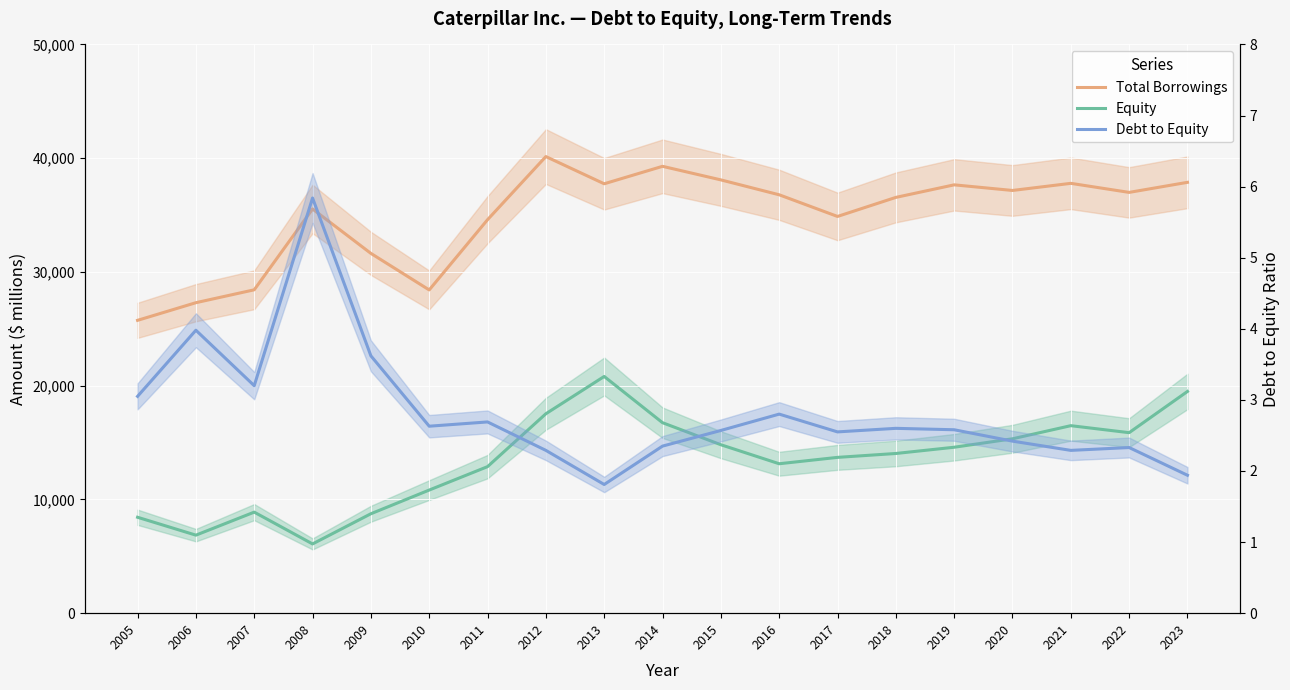

Which series has the largest total across all categories?

Total Borrowings